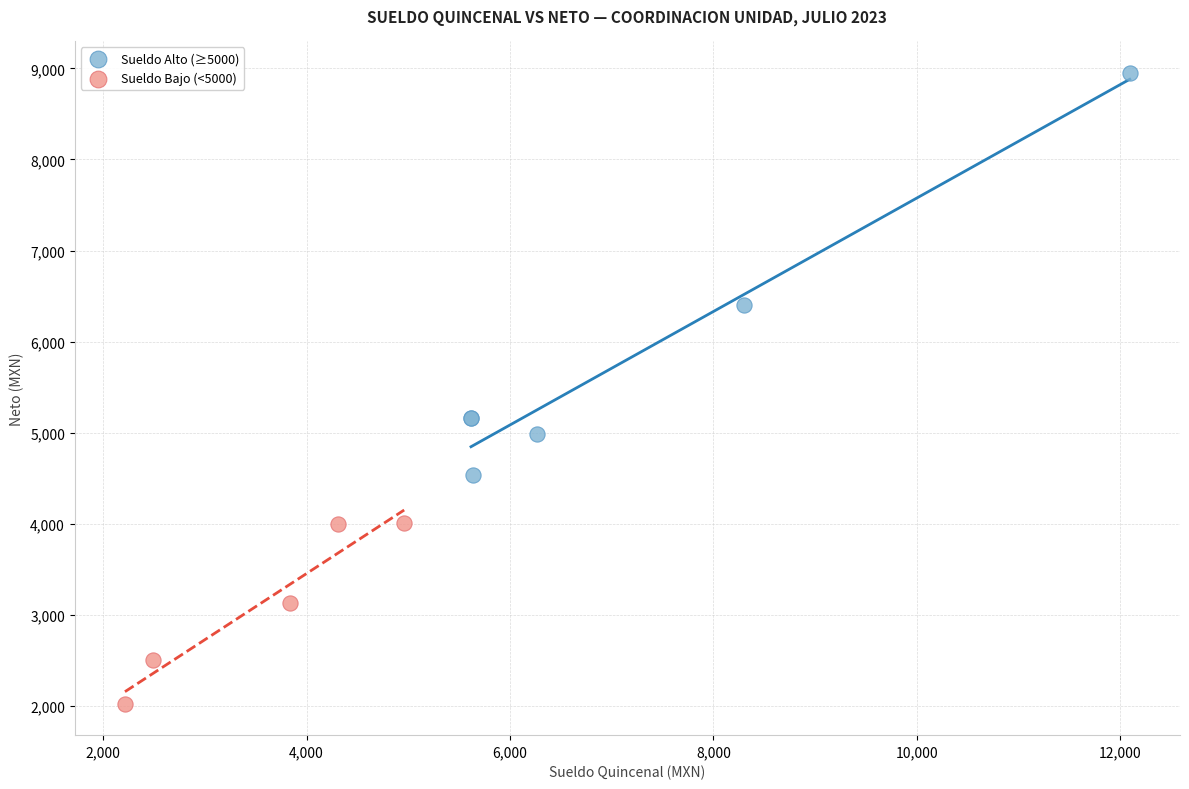

Which series has the largest Y range (max minus min)?

Sueldo Alto (≥5000)